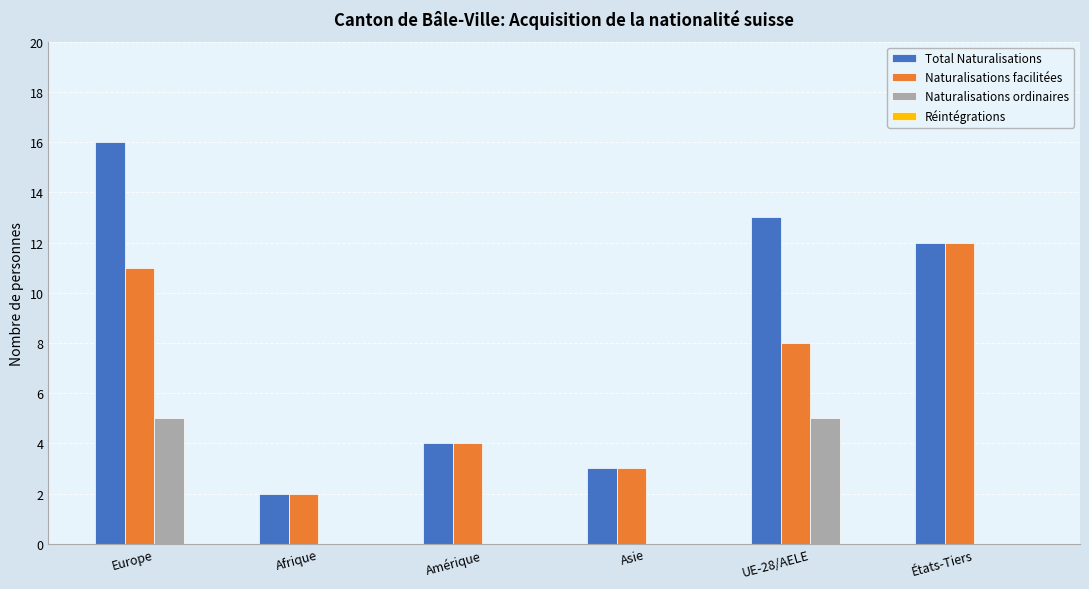

What is the sum of the Total Naturalisations values at Asie and UE-28/AELE?

16